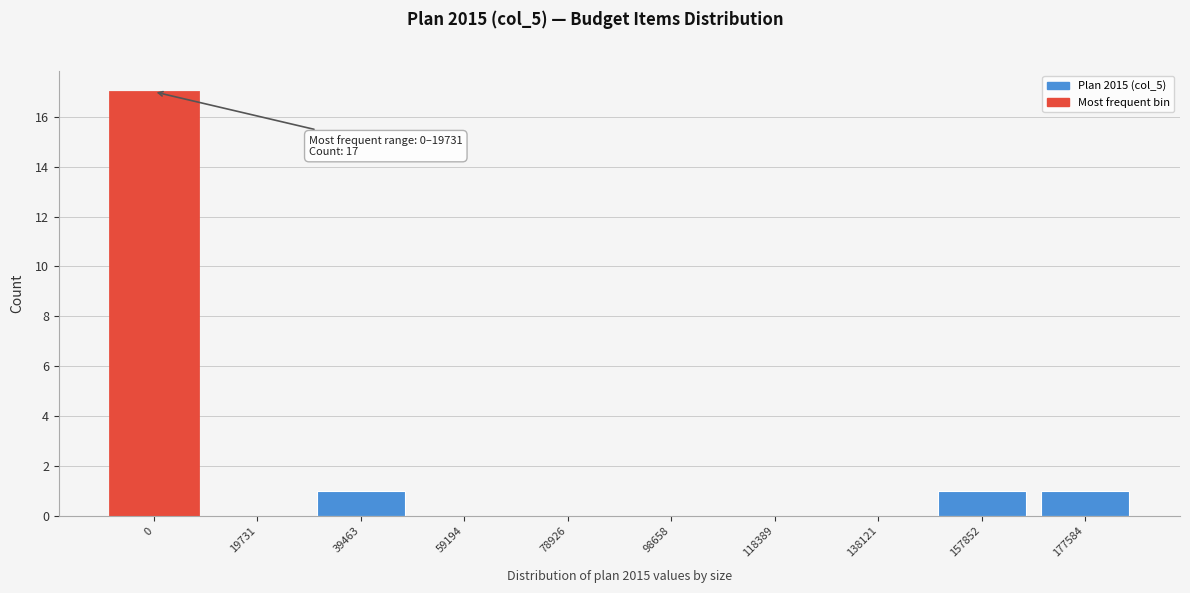

Reading left to right, what are all the values shown in this chart?

0=17	19731=0	39463=1	59194=0	78926=0	98658=0	118389=0	138121=0	157852=1	177584=1